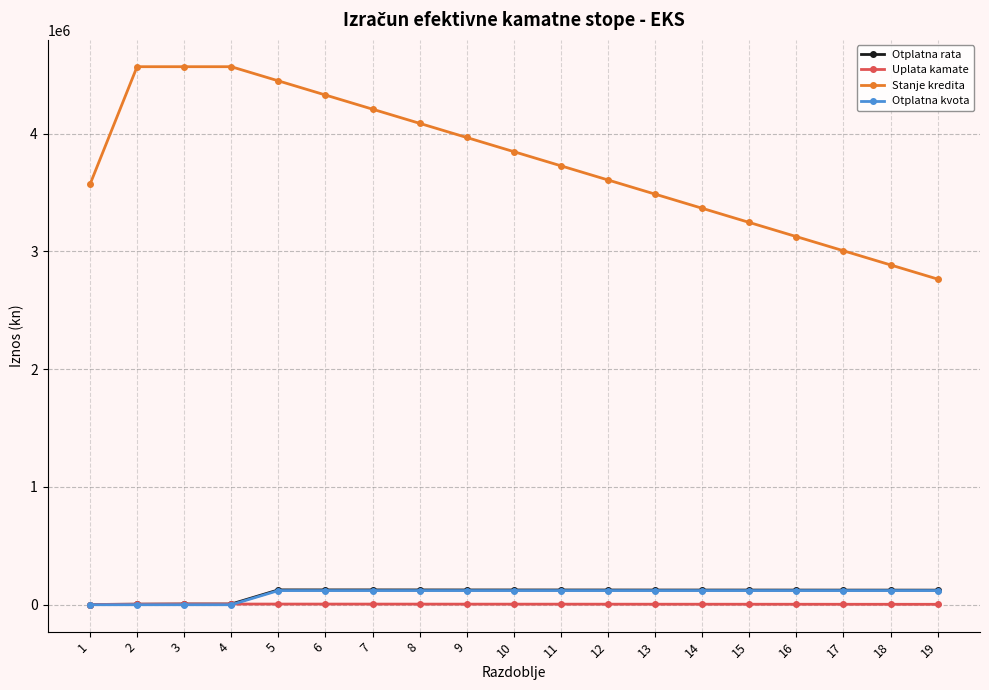

What is the maximum value shown in the chart?

4569312.5